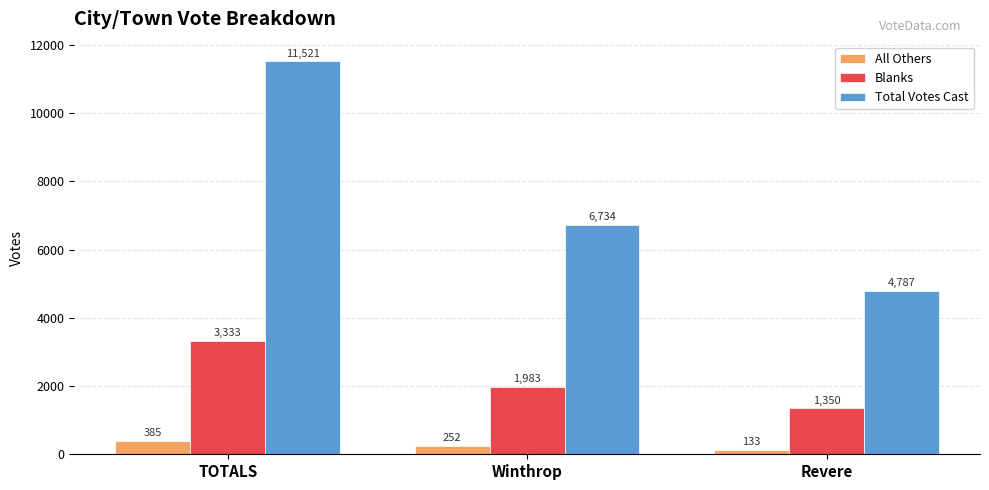

Which category has the highest value in the Blanks series?

TOTALS